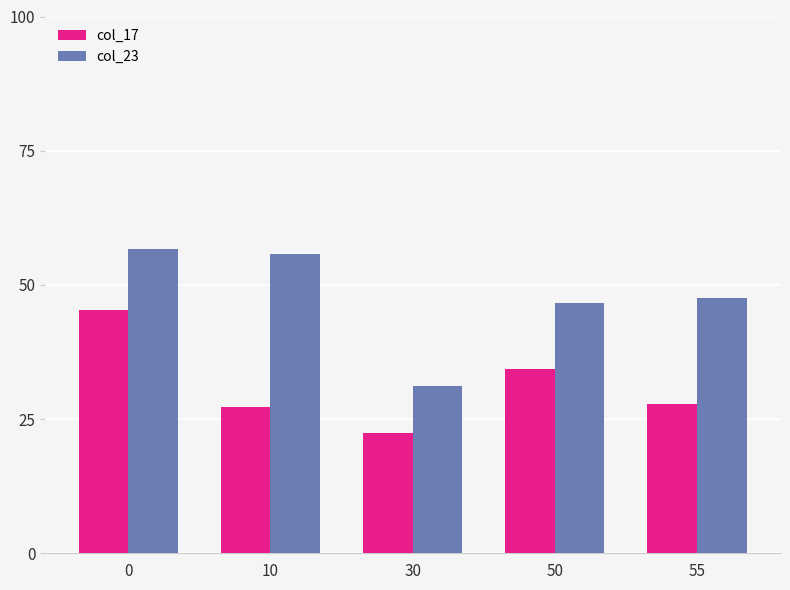

What is the highest value of the col_17 series?

45.3